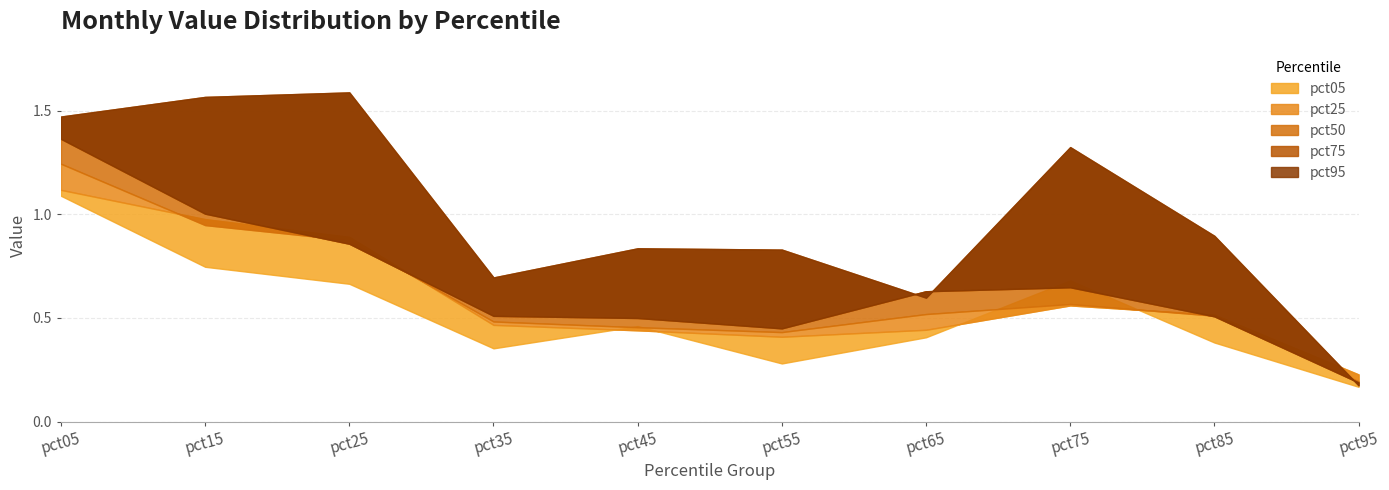

Which series changed the most between pct65 and pct95?

pct75